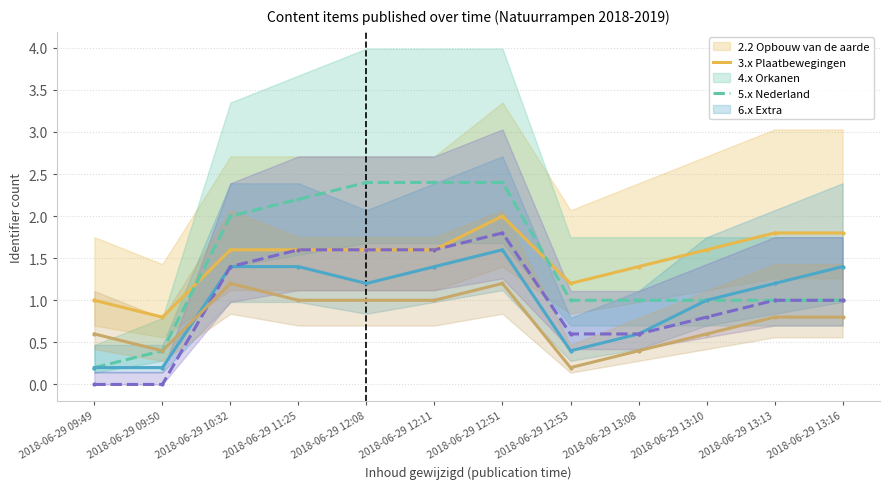

List the series in order of their peak value, highest first.

3.x Plaatbewegingen, 2.2 Opbouw van de aarde, 5.x Nederland, 4.x Orkanen, 6.x Extra